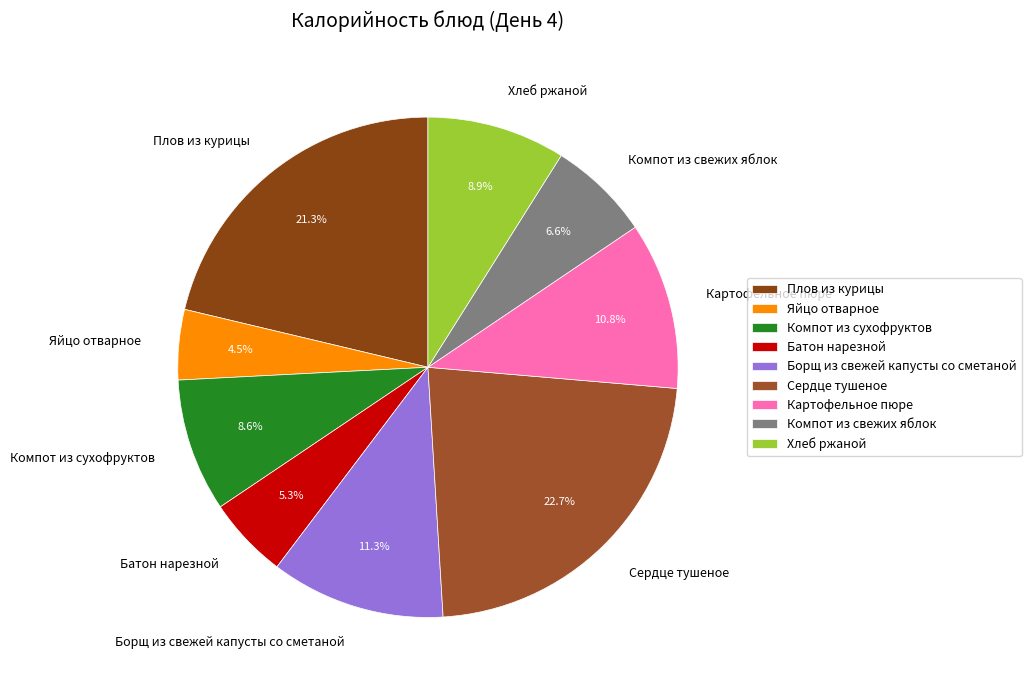

Count the number of slices in the pie.

9